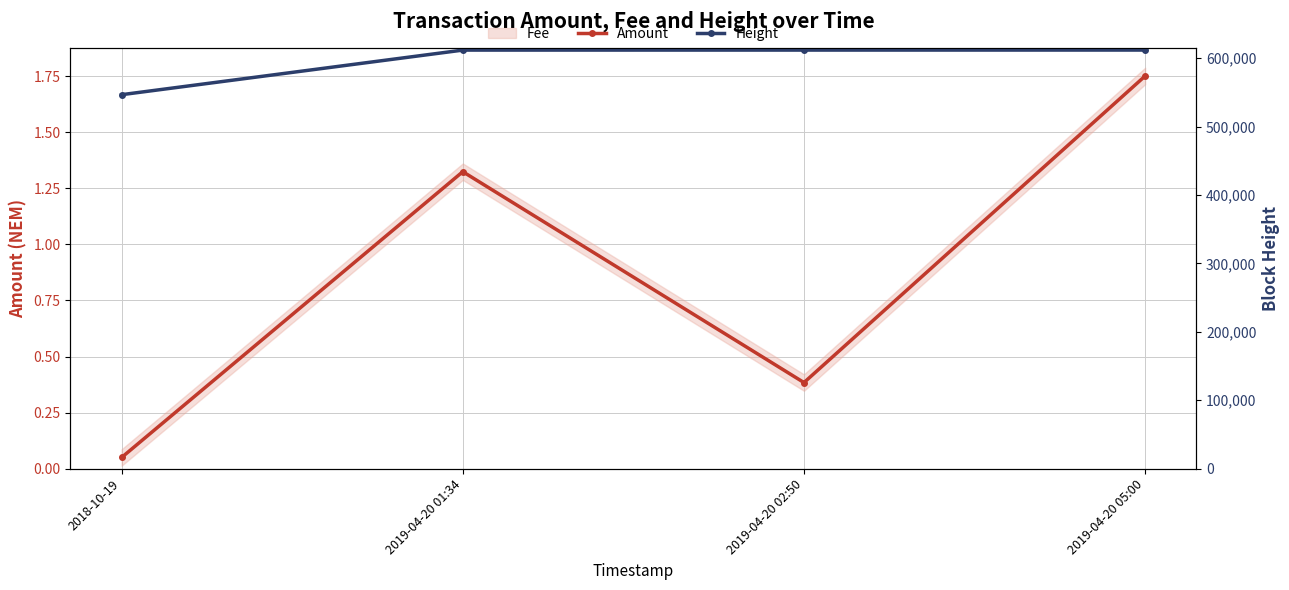

List the series in order of their peak value, highest first.

Height, Amount